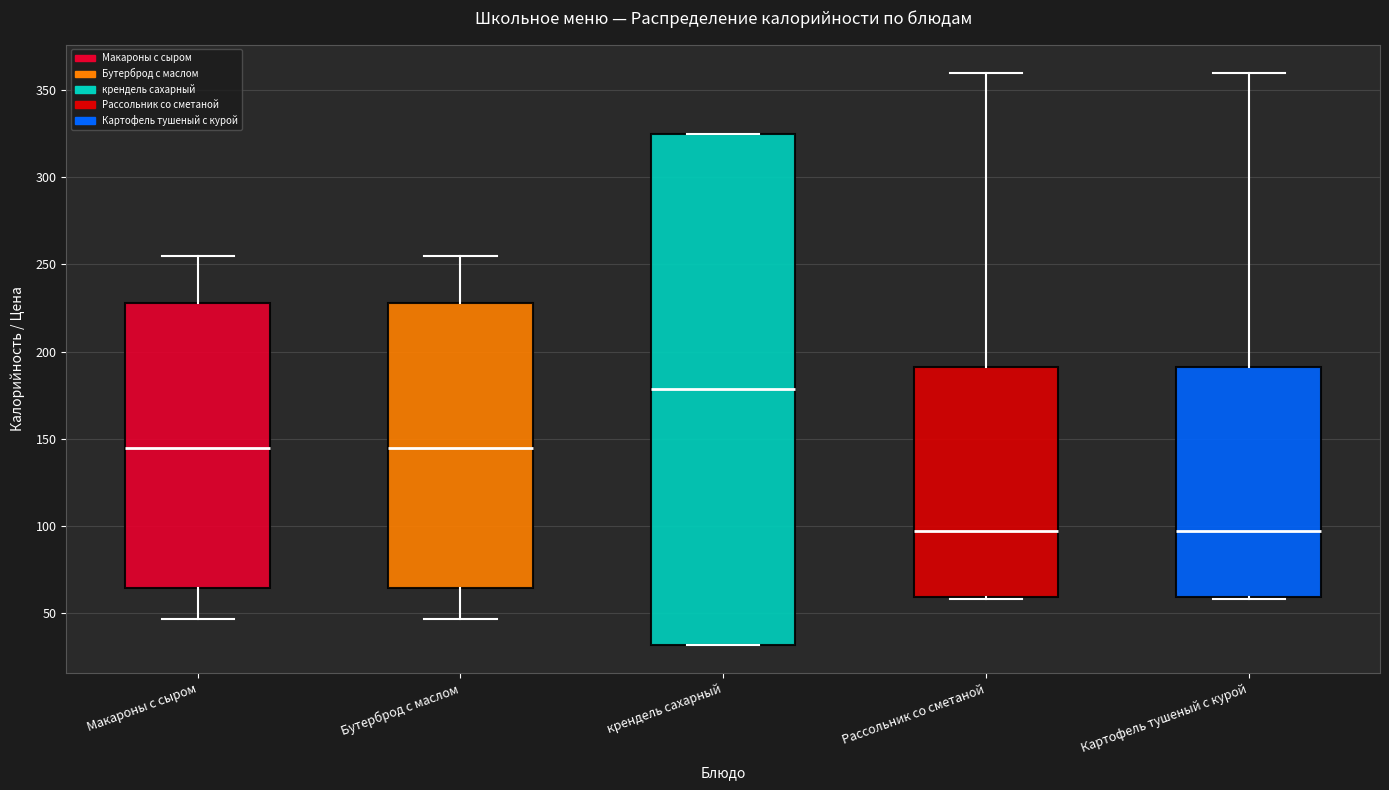

Reading left to right, read every box against the y-axis: the position of its median line, the range the box covers, and the ends of its whiskers. The values are not printed on the chart, so give them approximately, as read against the axis.

Макароны с сыром: median 145, box 65 to 230, whiskers 45 to 255
Бутерброд с маслом: median 145, box 65 to 230, whiskers 45 to 255
крендель сахарный: median 180, box 30 to 325, whiskers 30 to 325
Рассольник со сметаной: median 100, box 60 to 190, whiskers 60 to 360
Картофель тушеный с курой: median 100, box 60 to 190, whiskers 60 to 360